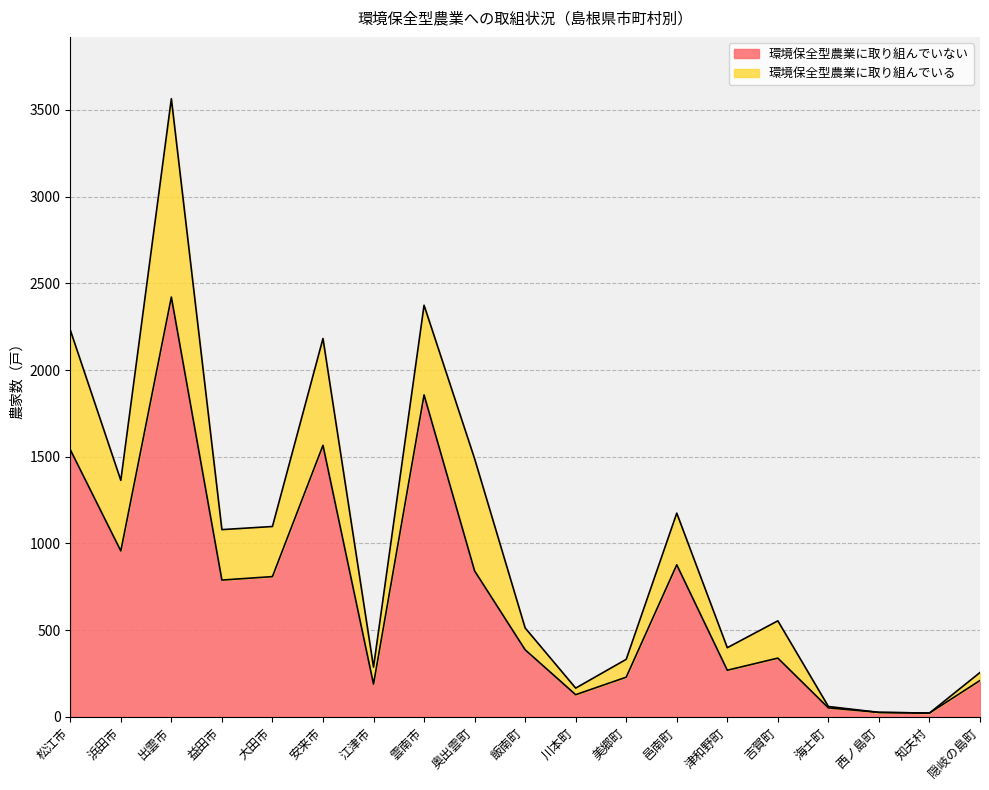

How many categories are shown in the chart?

19